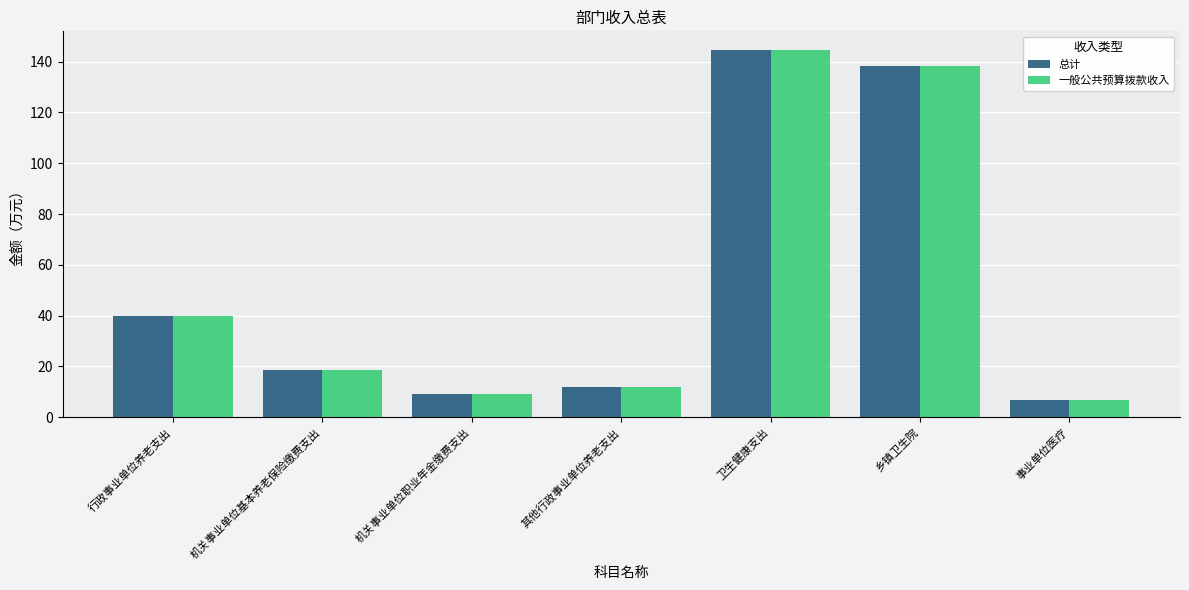

What is the total value across all series at 事业单位医疗?

13.2